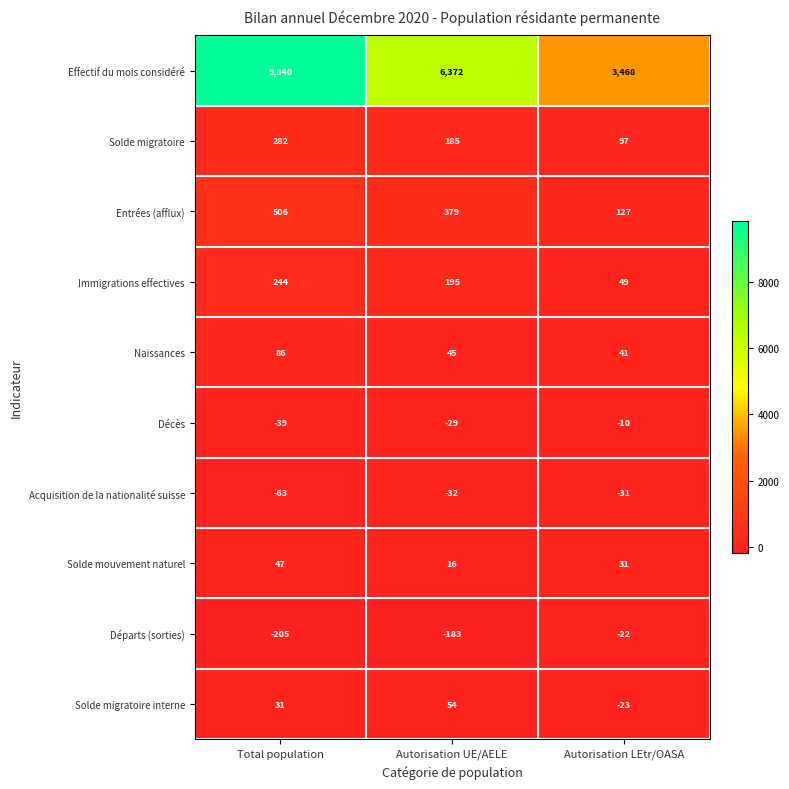

The Décès series shows -15 at Autorisation LEtr/OASA. True or false?

False